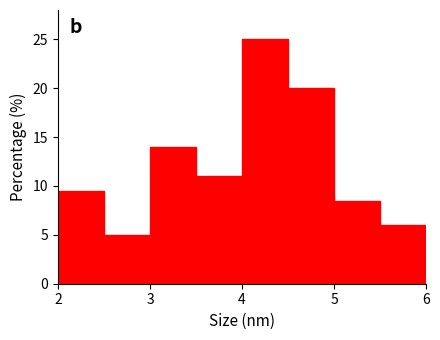

Reading left to right, transcribe this chart: for each bar, give the range it covers on the x-axis and its height. The values are not printed on the chart, so give them approximately, as read against the axis.

2.0 to 2.5: 9.5
2.5 to 3.0: 5.0
3.0 to 3.5: 14.0
3.5 to 4.0: 11.0
4.0 to 4.5: 25.0
4.5 to 5.0: 20.0
5.0 to 5.5: 8.5
5.5 to 6.0: 6.0